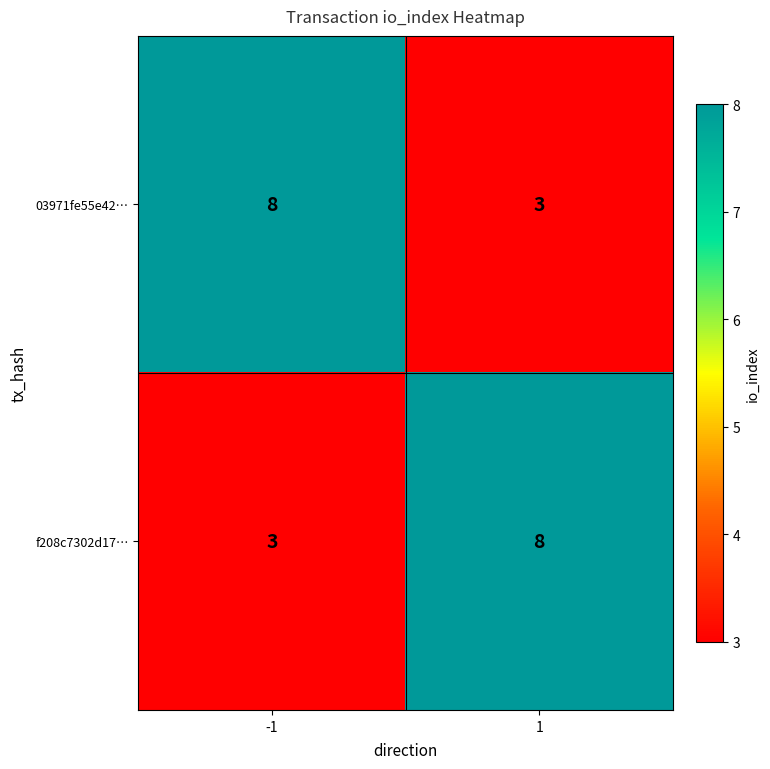

What is the sum of all f208c7302d17… values?

11